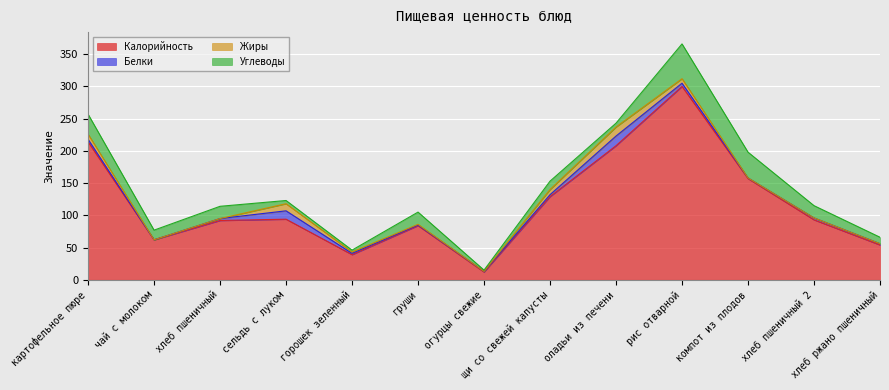

Which series has the largest range (max minus min)?

Калорийность